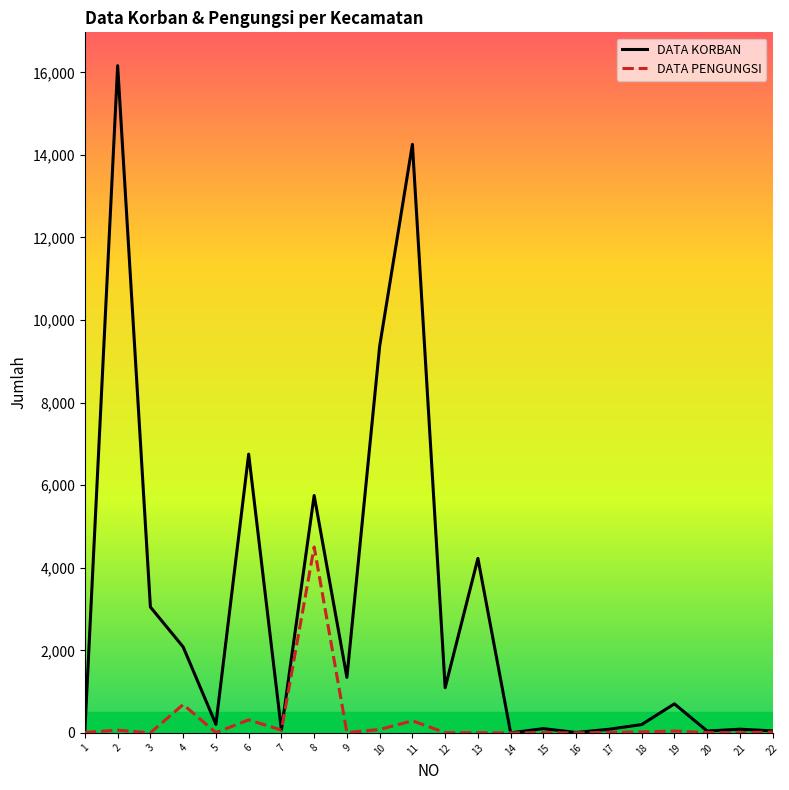

Does the chart have visible grid lines?

No